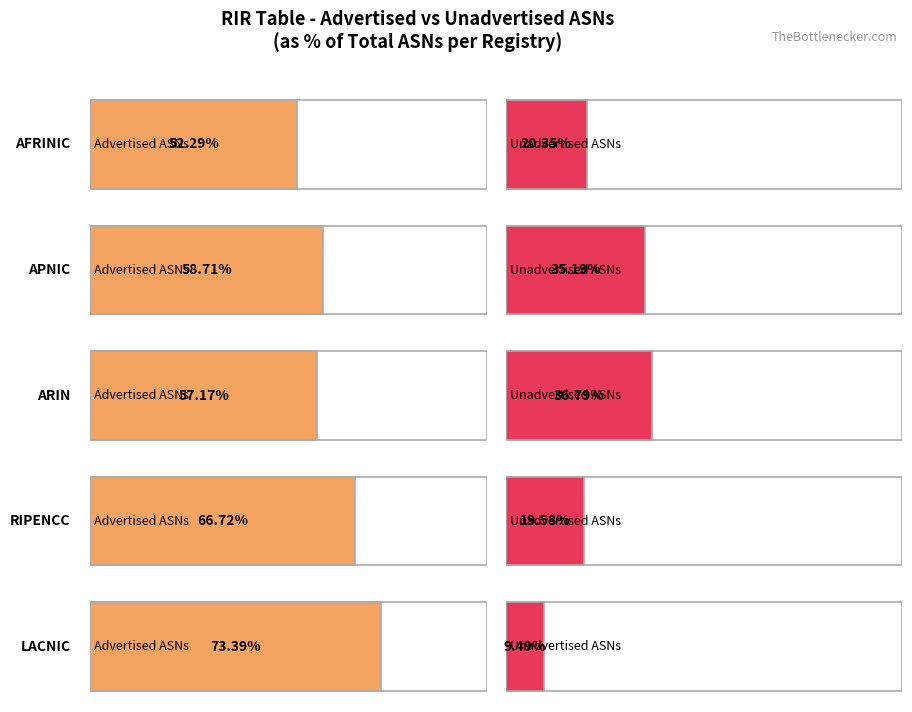

Count the number of categories in the chart.

5